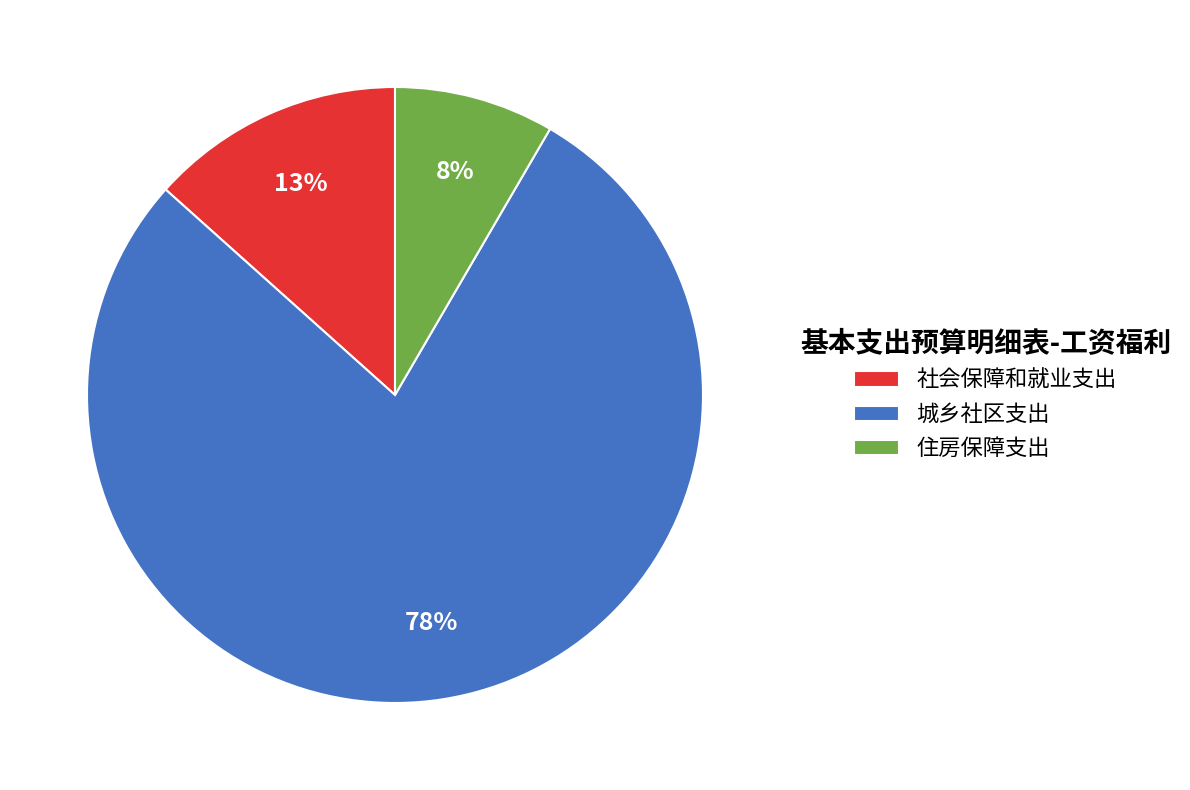

Which category has the biggest portion of the pie?

城乡社区支出